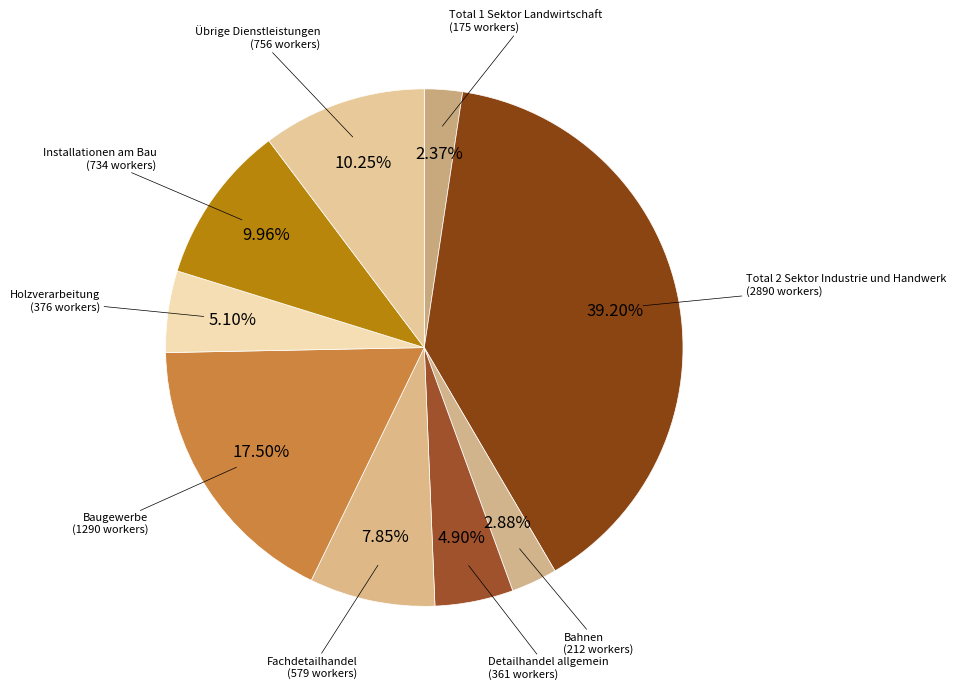

Is it true that Übrige Dienstleistungen is 25% of the pie?

False